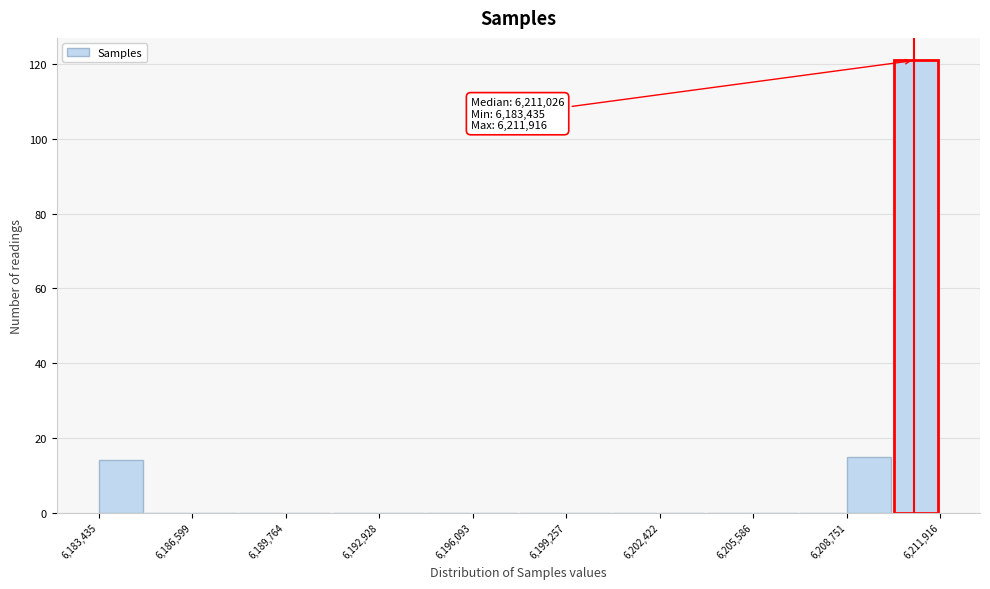

Around what value on the x-axis is the tallest bar? Give the approximate position of its centre, as read against the axis.

6211000